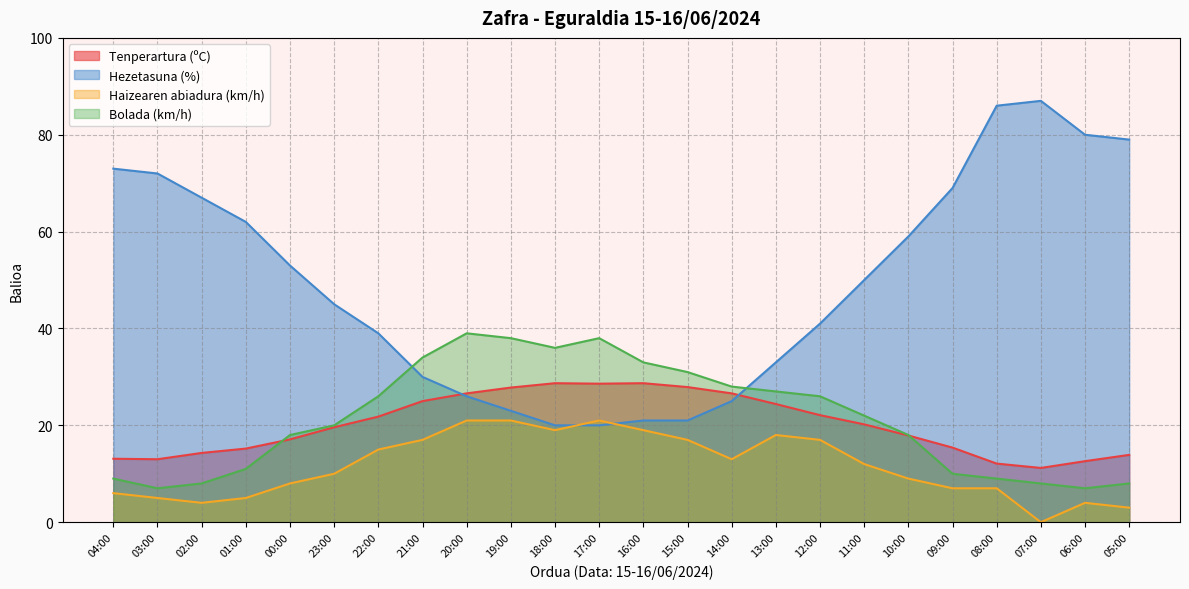

How many data points in Tenperartura (ºC) are less than 20?

12